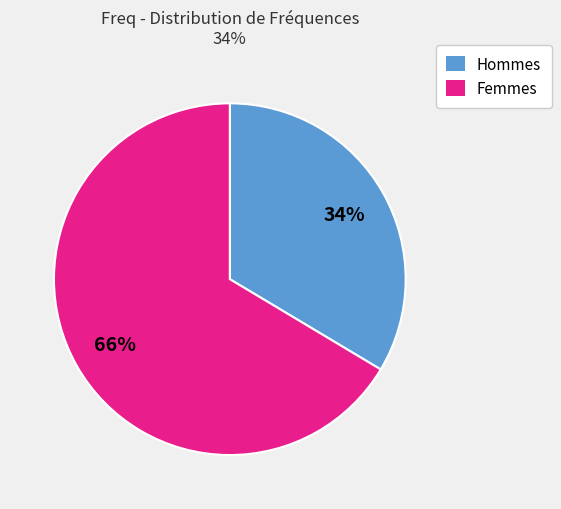

What is the largest slice in the pie chart?

Femmes